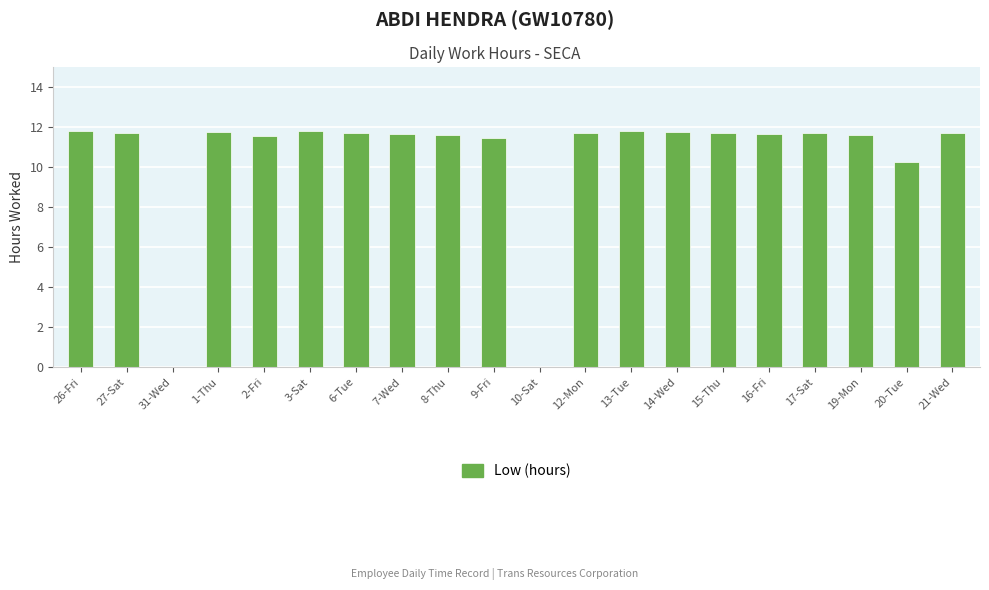

At which label does the data first exceed 11?

26-Fri